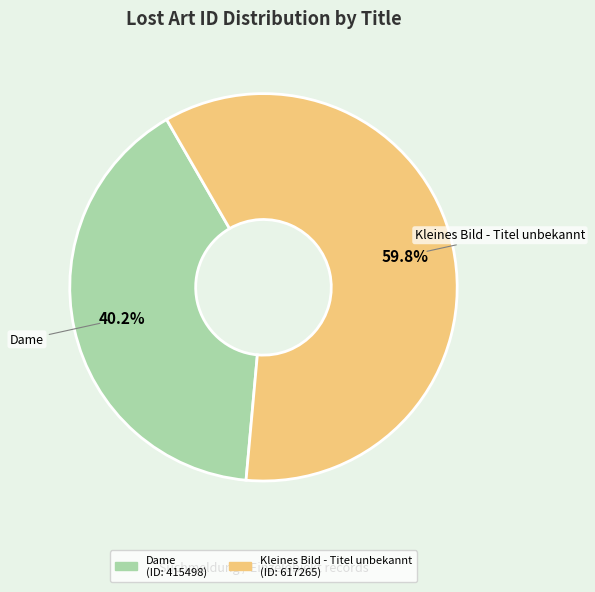

What percentage is the Dame slice, to the nearest percent?

40%